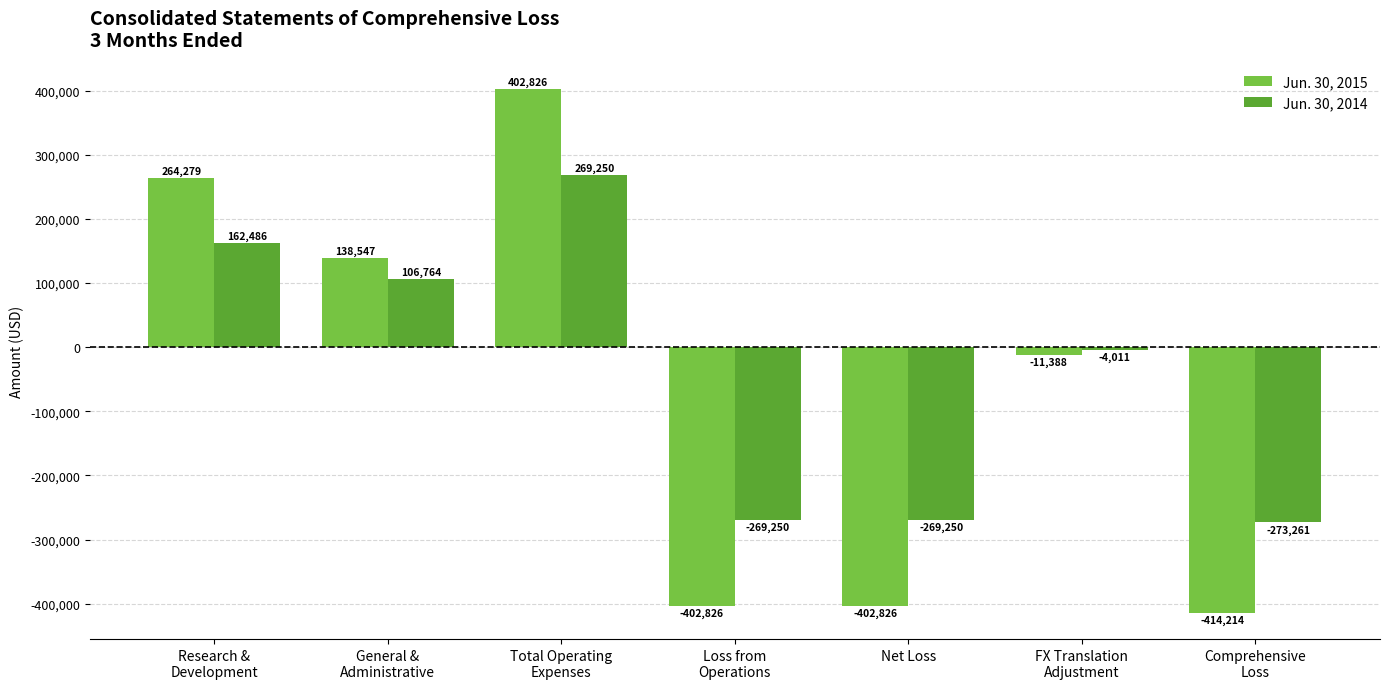

What is the sum of the Jun. 30, 2015 values at General &
Administrative and FX Translation
Adjustment?

127159